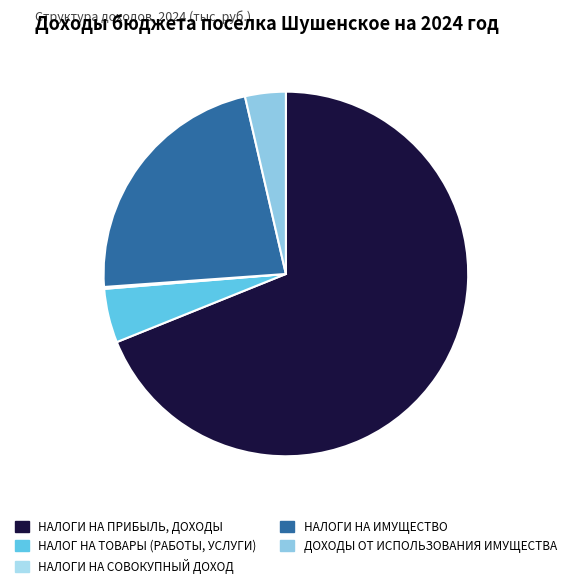

Rank the categories by value from highest to lowest.

НАЛОГИ НА ПРИБЫЛЬ, ДОХОДЫ, НАЛОГИ НА ИМУЩЕСТВО, НАЛОГ НА ТОВАРЫ (РАБОТЫ, УСЛУГИ), ДОХОДЫ ОТ ИСПОЛЬЗОВАНИЯ ИМУЩЕСТВА, НАЛОГИ НА СОВОКУПНЫЙ ДОХОД